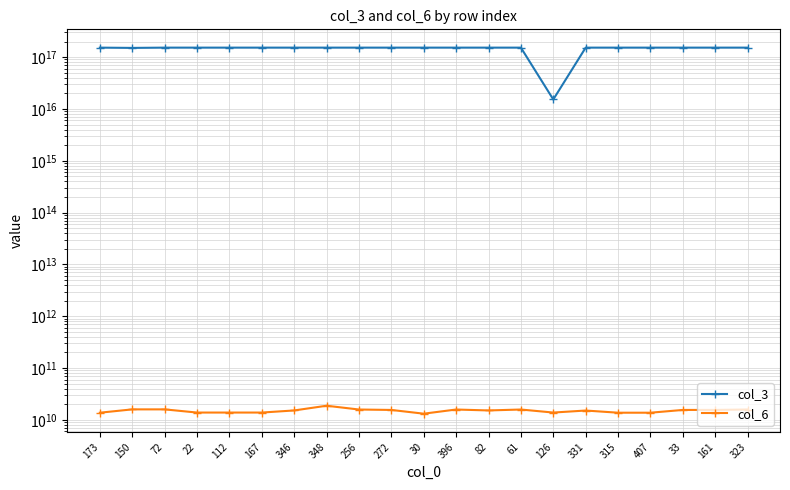

List the series in order of their peak value, lowest first.

col_6, col_3